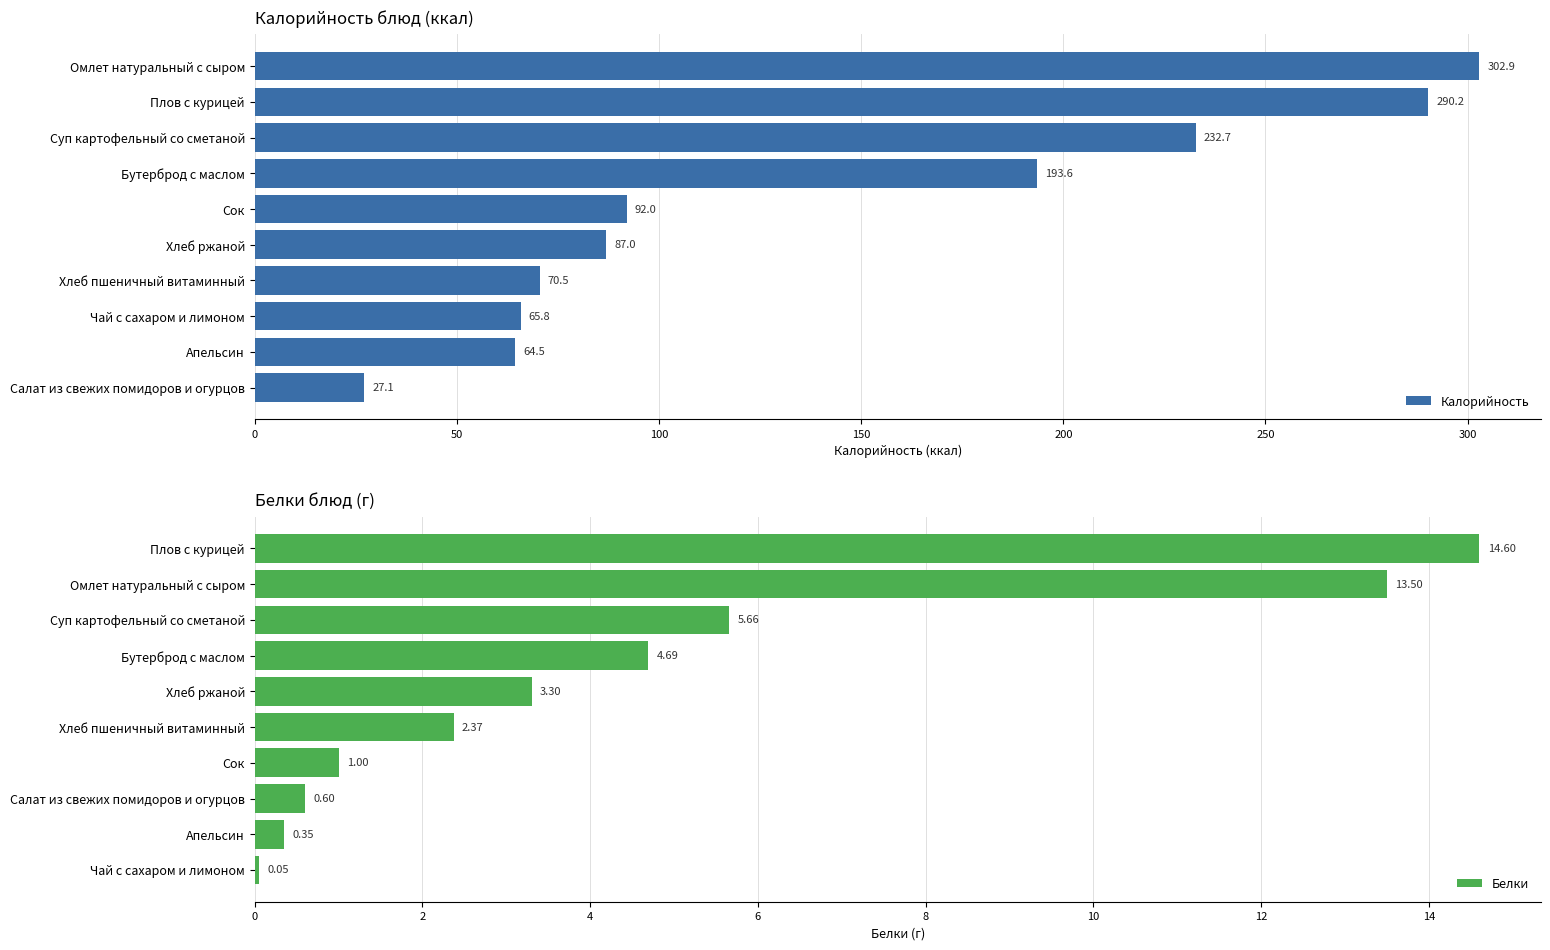

What is the average value of the Калорийность series?

142.6